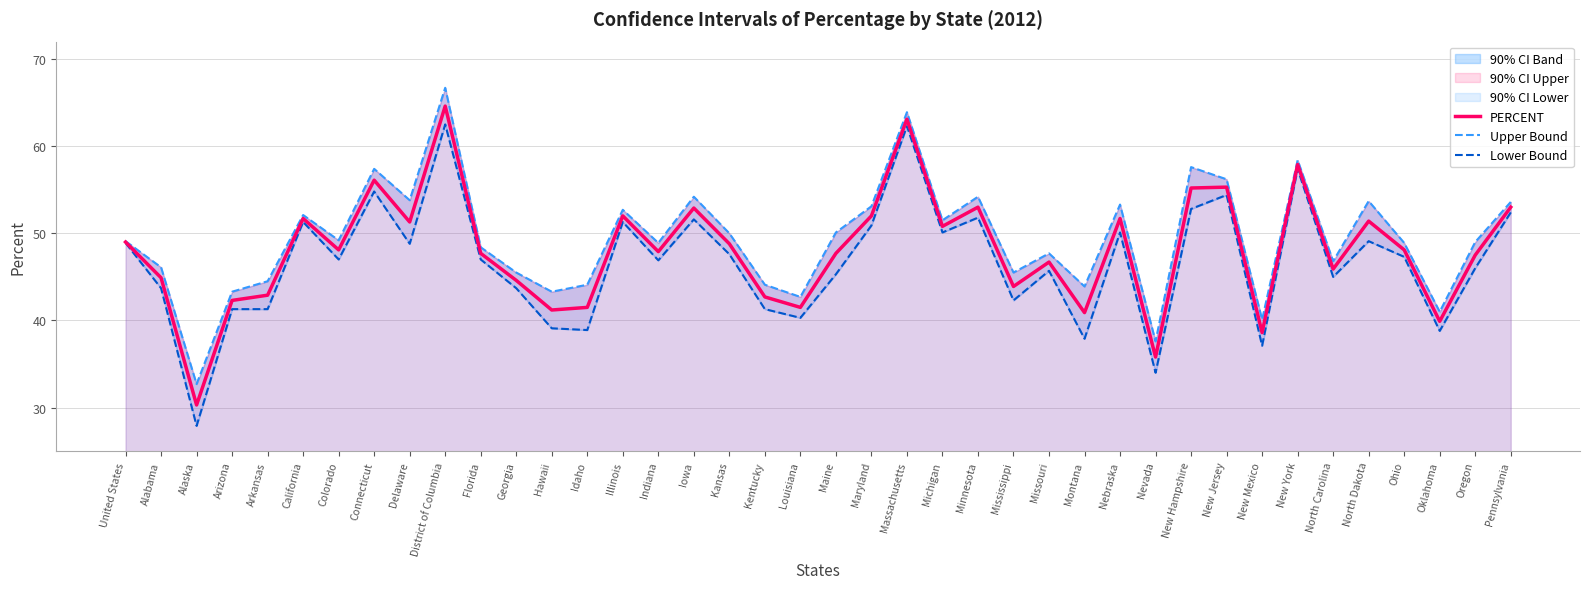

What is the label of the 2nd point from the right?

Oregon